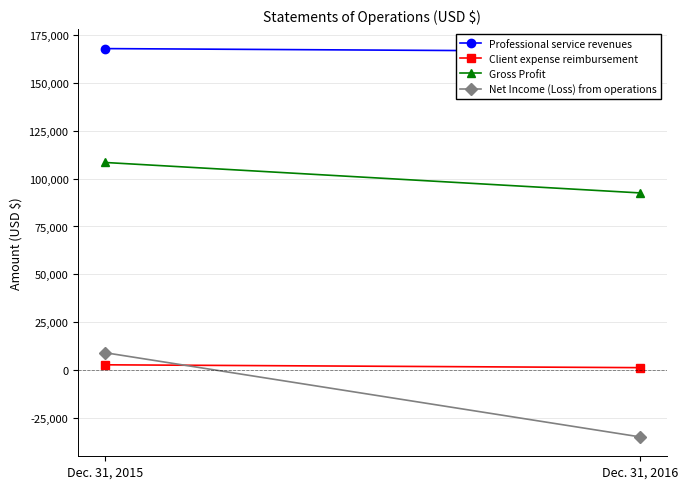

What is the total value across all series at Dec. 31, 2015?

288183